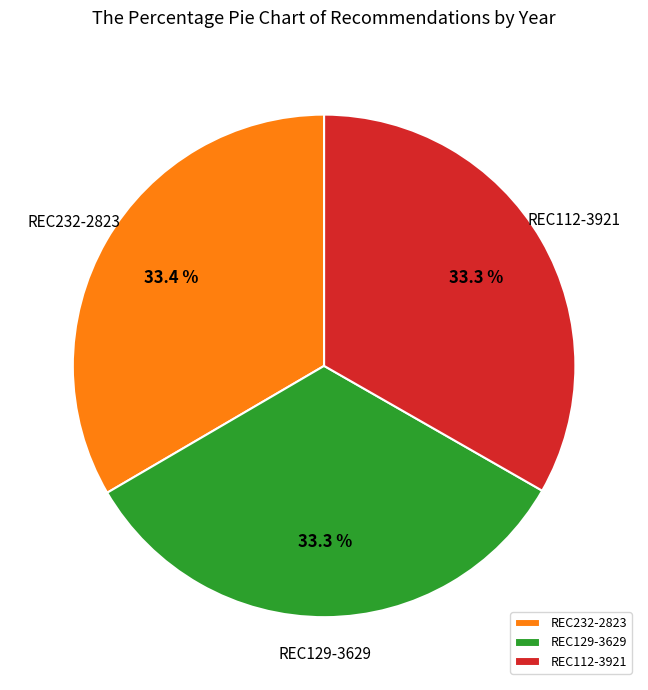

To the nearest percent, what is the average slice percentage?

33%